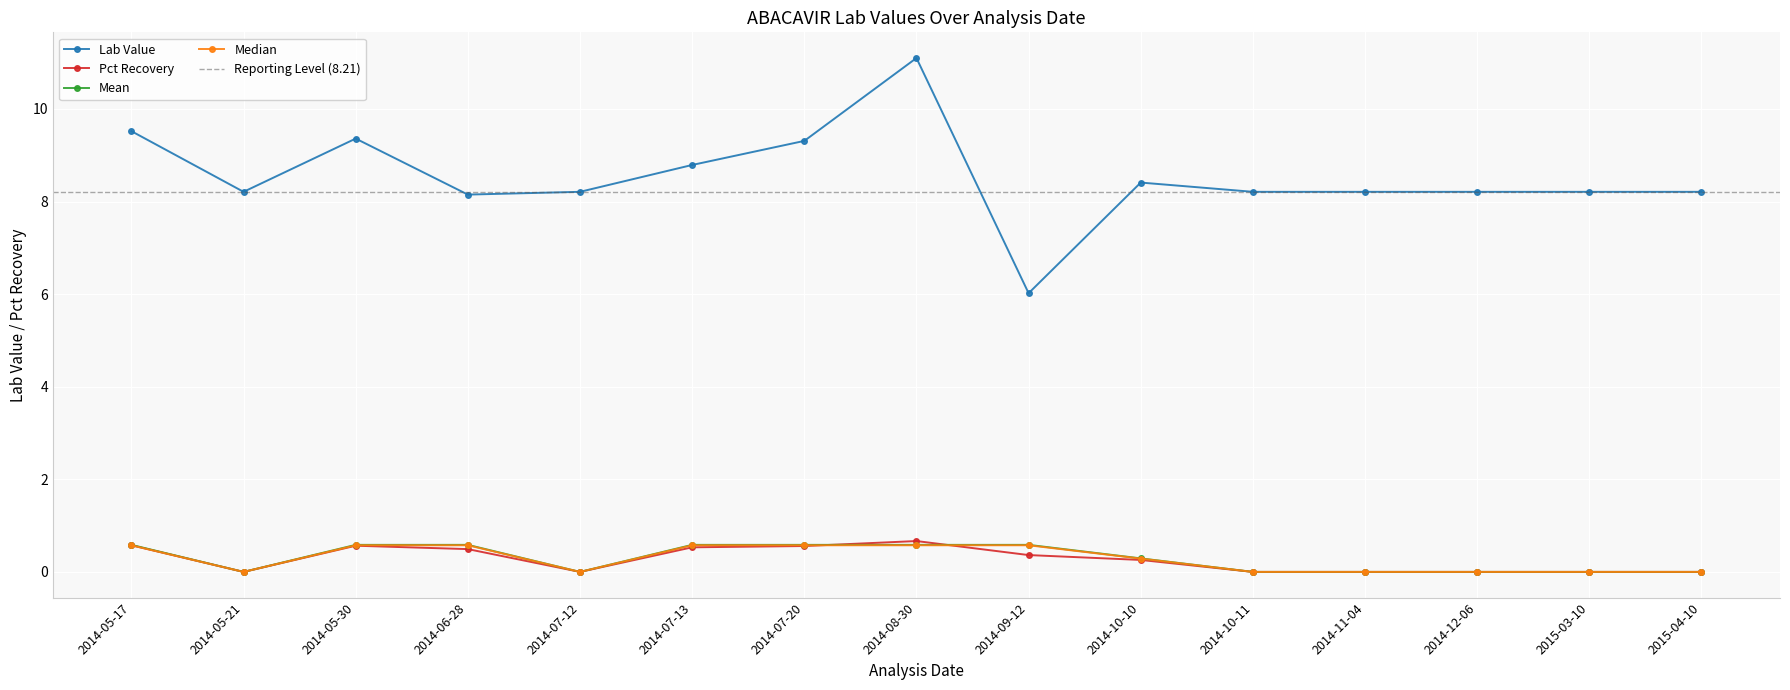

What are all the series names shown in the legend?

Lab Value, Pct Recovery, Mean, Median